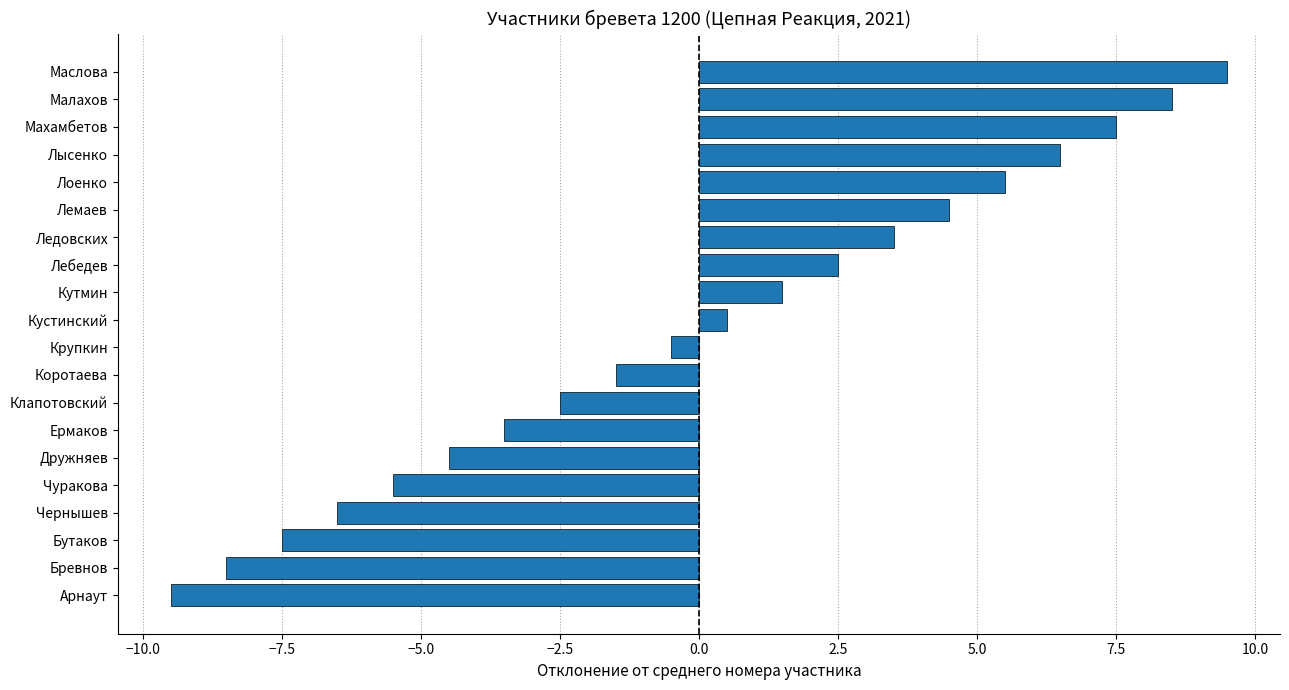

Between Коротаева and Бревнов, which is larger?

Коротаева